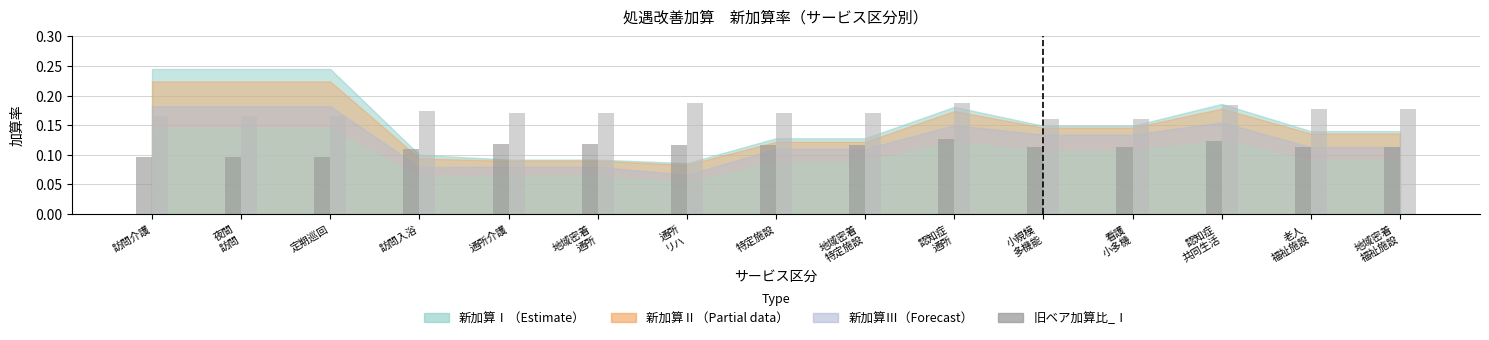

What is the label of the 15th bar from the left?

地域密着
福祉施設